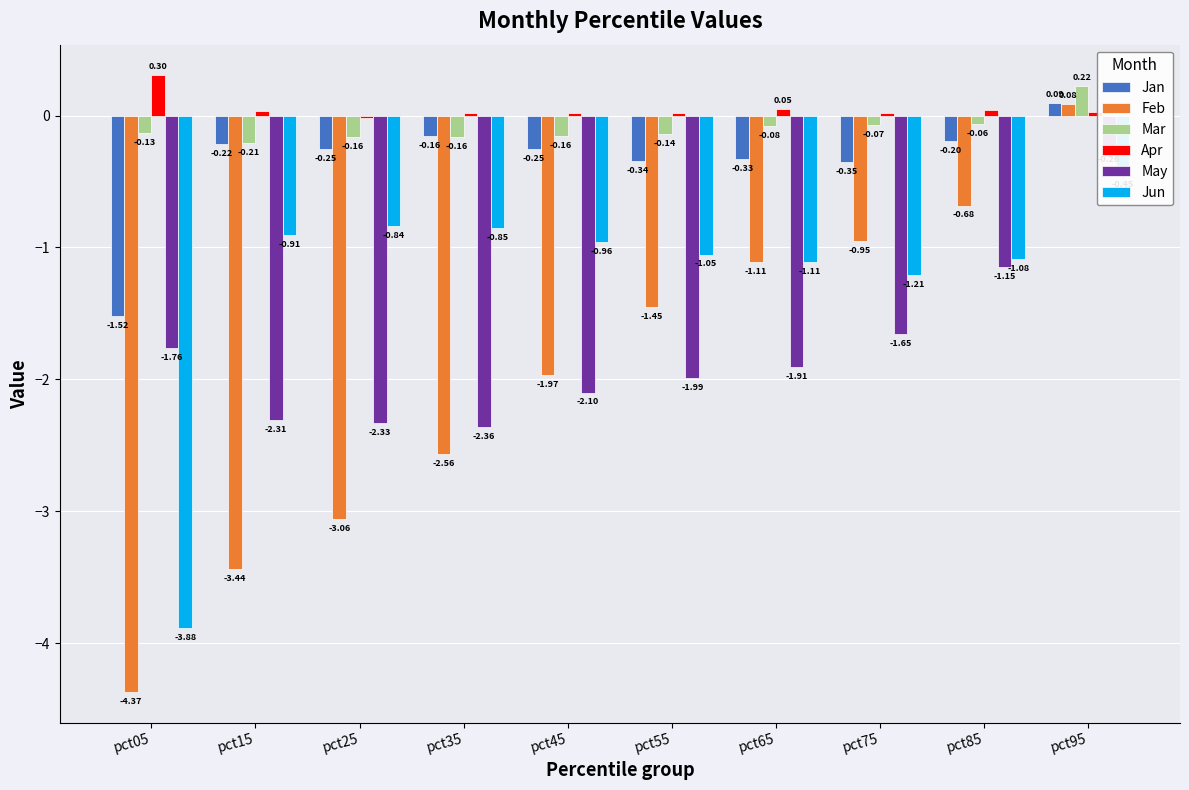

At pct85, list the series in order from smallest to largest.

May, Jun, Feb, Jan, Mar, Apr